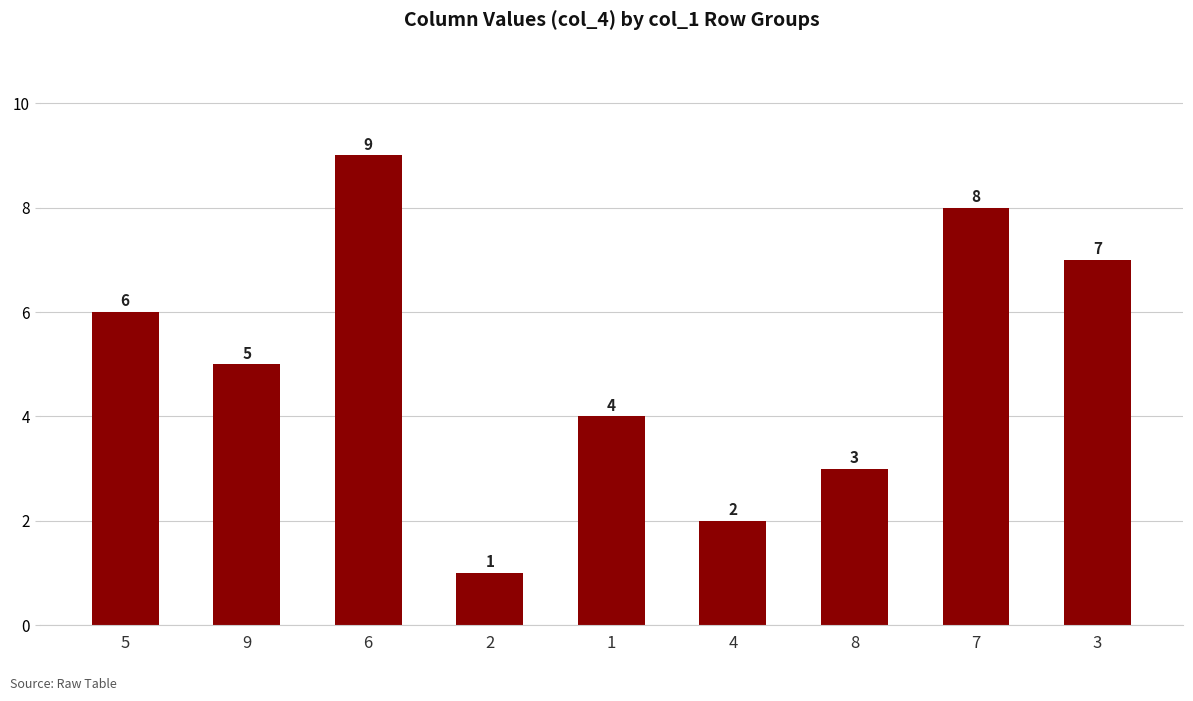

Reading right to left, transcribe all the data shown in this chart.

7	8	3	2	4	1	9	5	6